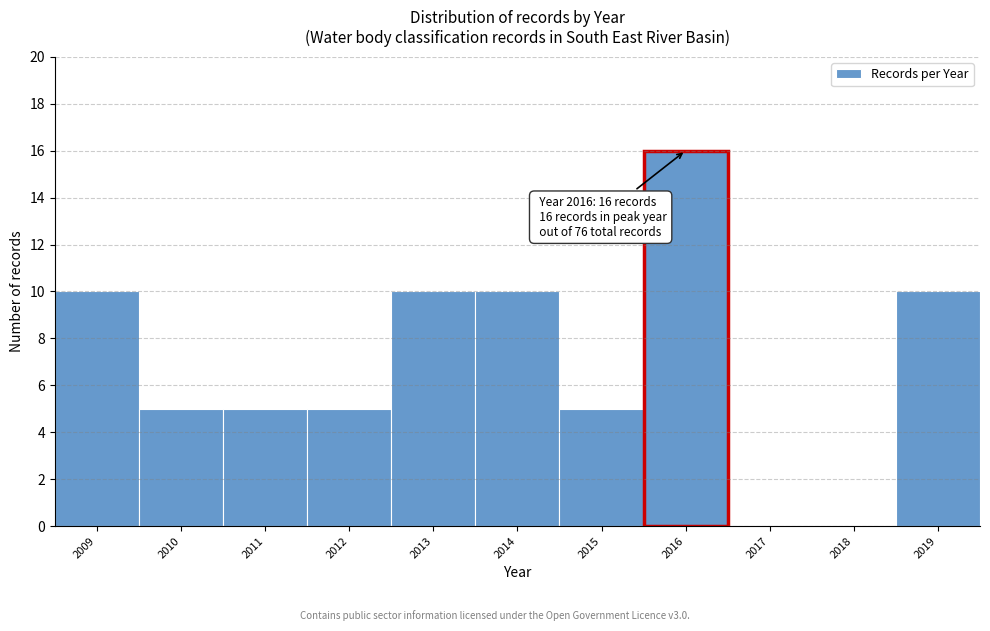

Over which range of the x-axis is the bar tallest?

2015.5 to 2016.5